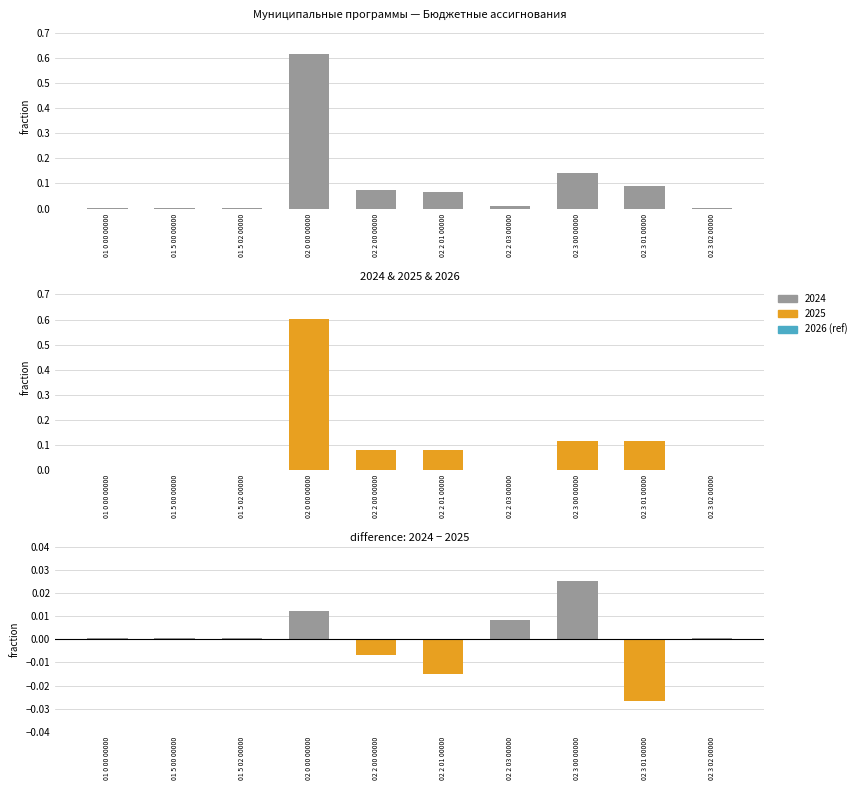

Rank the categories by value from lowest to highest.

02 3 01 00000, 02 2 01 00000, 02 2 00 00000, 02 3 02 00000, 01 0 00 00000, 01 5 00 00000, 01 5 02 00000, 02 2 03 00000, 02 0 00 00000, 02 3 00 00000